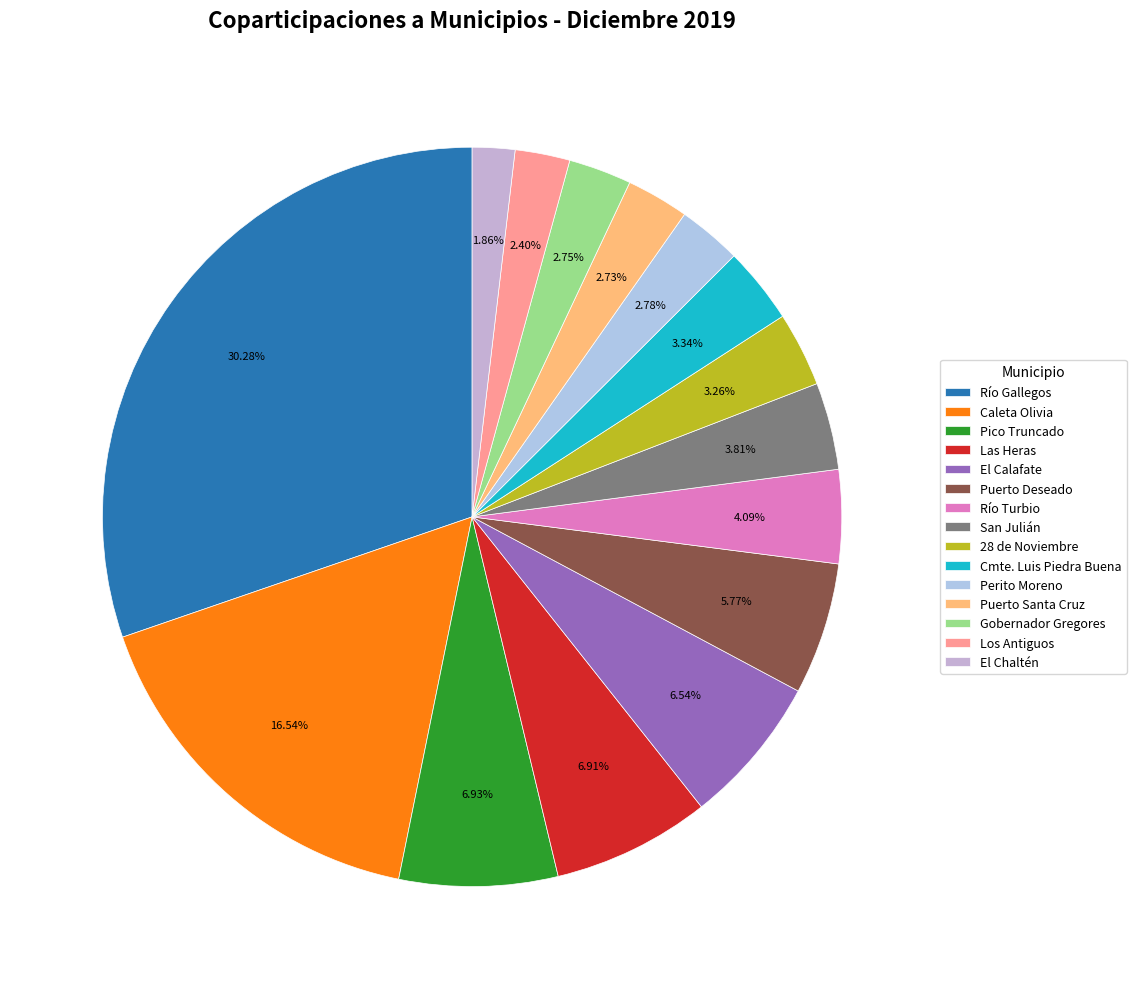

Combined, do Caleta Olivia and Pico Truncado account for over 50%?

No